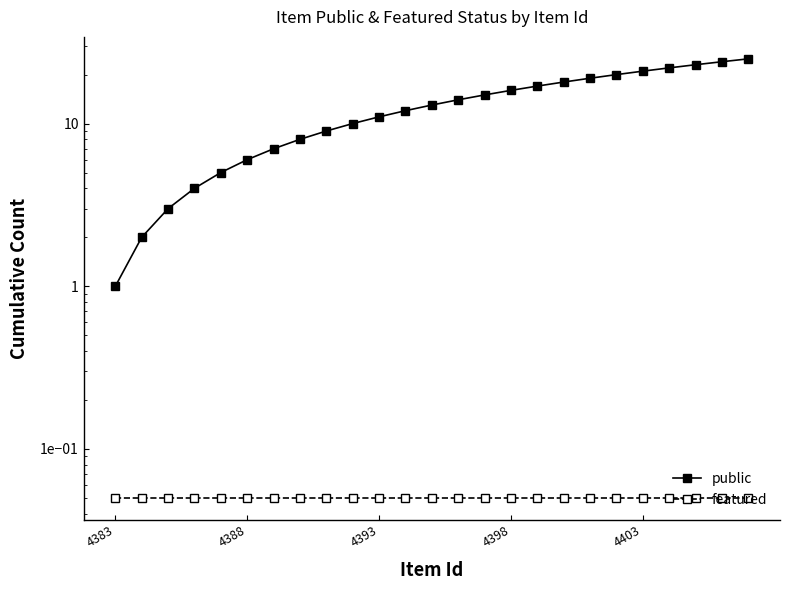

Reading left to right, list all the values displayed in this chart.

public: 1.0	2.0	3.0	4.0	5.0	6.0	7.0	8.0	9.0	10.0	11.0	12.0	13.0	14.0	15.0	16.0	17.0	18.0	19.0	20.0	21.0	22.0	23.0	24.0	25.0
featured: 0.1	0.1	0.1	0.1	0.1	0.1	0.1	0.1	0.1	0.1	0.1	0.1	0.1	0.1	0.1	0.1	0.1	0.1	0.1	0.1	0.1	0.1	0.1	0.1	0.1